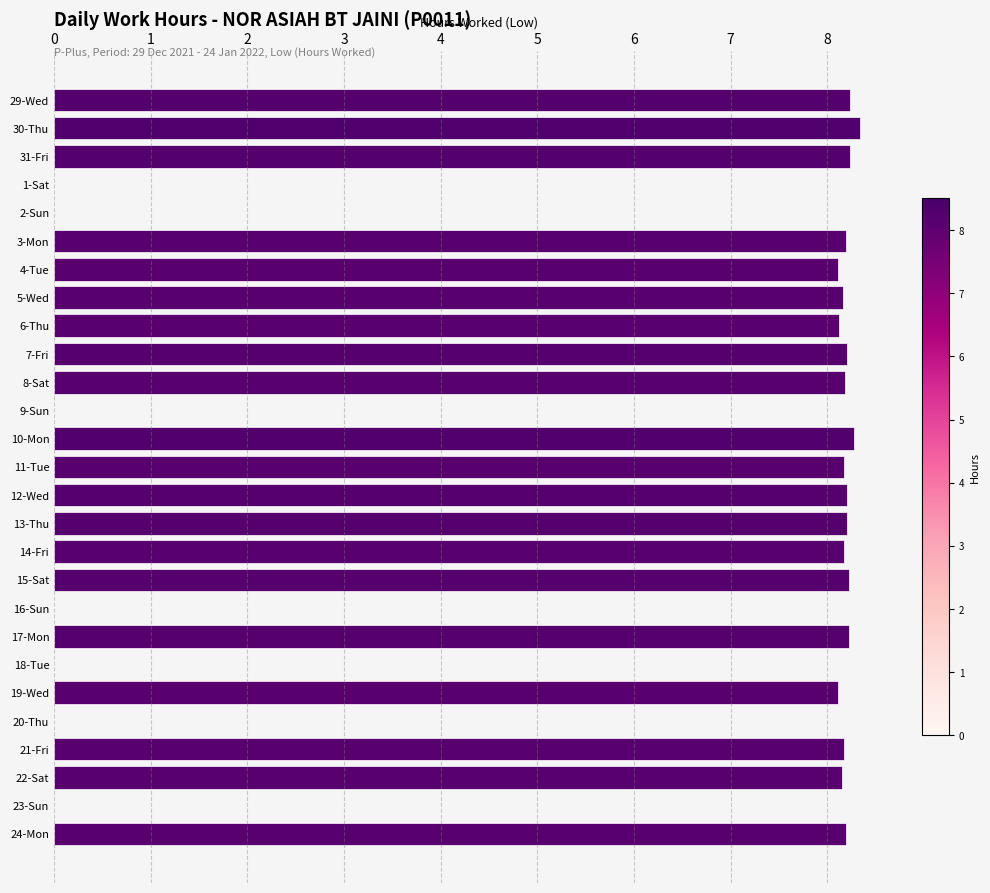

Is it true that the value at 17-Mon is 2.8?

False